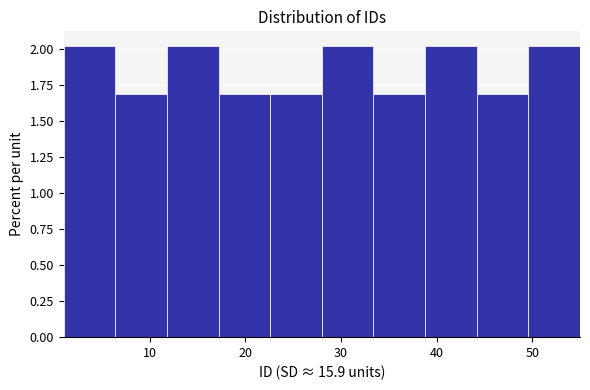

What is the height of the bar covering 38.8 to 44.2 on the x-axis? Neither the bar edges nor the heights are printed on the chart, so give them approximately, as read against the axes.

2.0